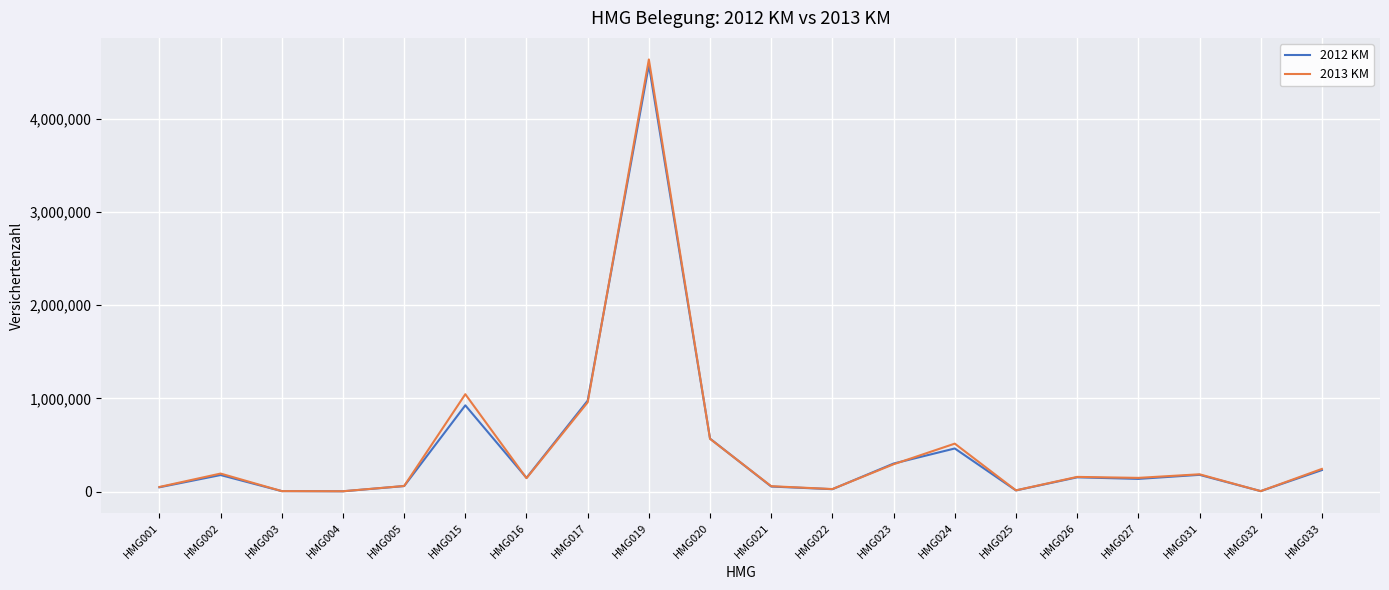

At how many categories does at least one series exceed 3490531?

1